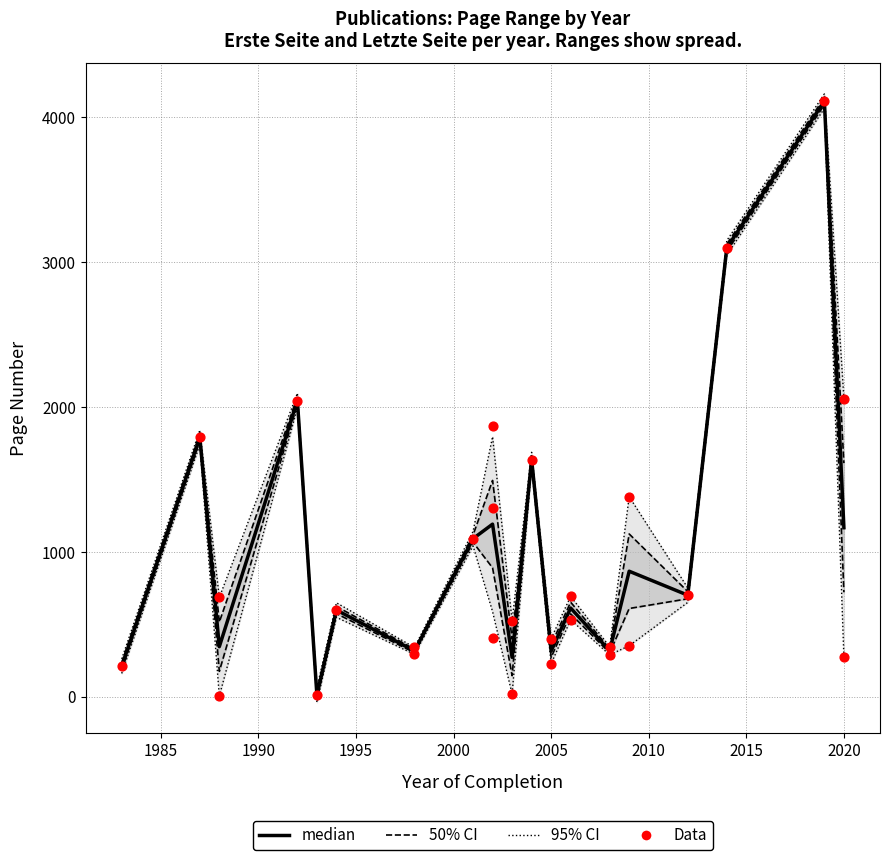

Which series contains the highest Y value?

Letzte Seite